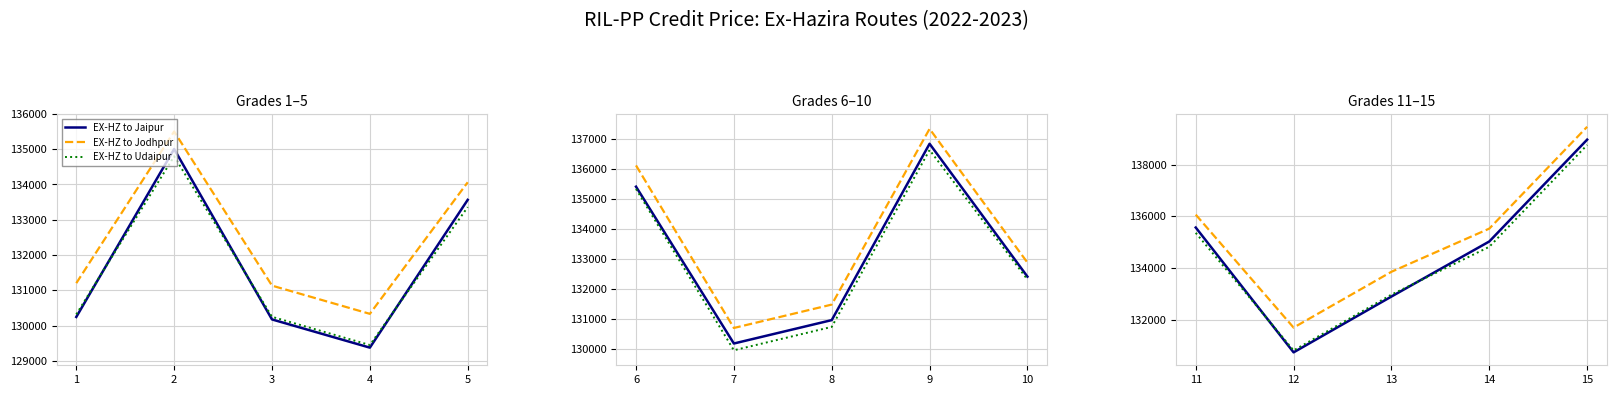

What are all the series names shown in the legend?

EX-HZ to Jaipur, EX-HZ to Jodhpur, EX-HZ to Udaipur